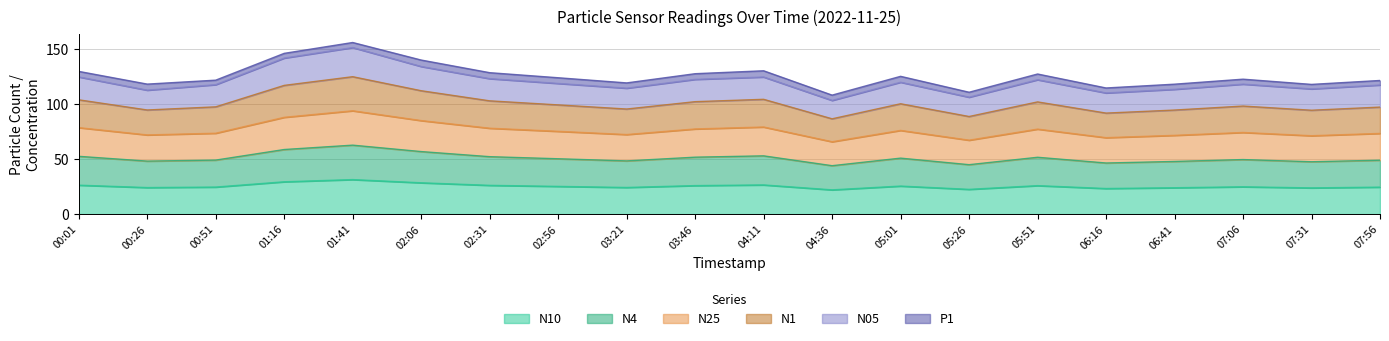

Is the value of N1 at 01:16 greater than the value of N10 at 05:26?

Yes